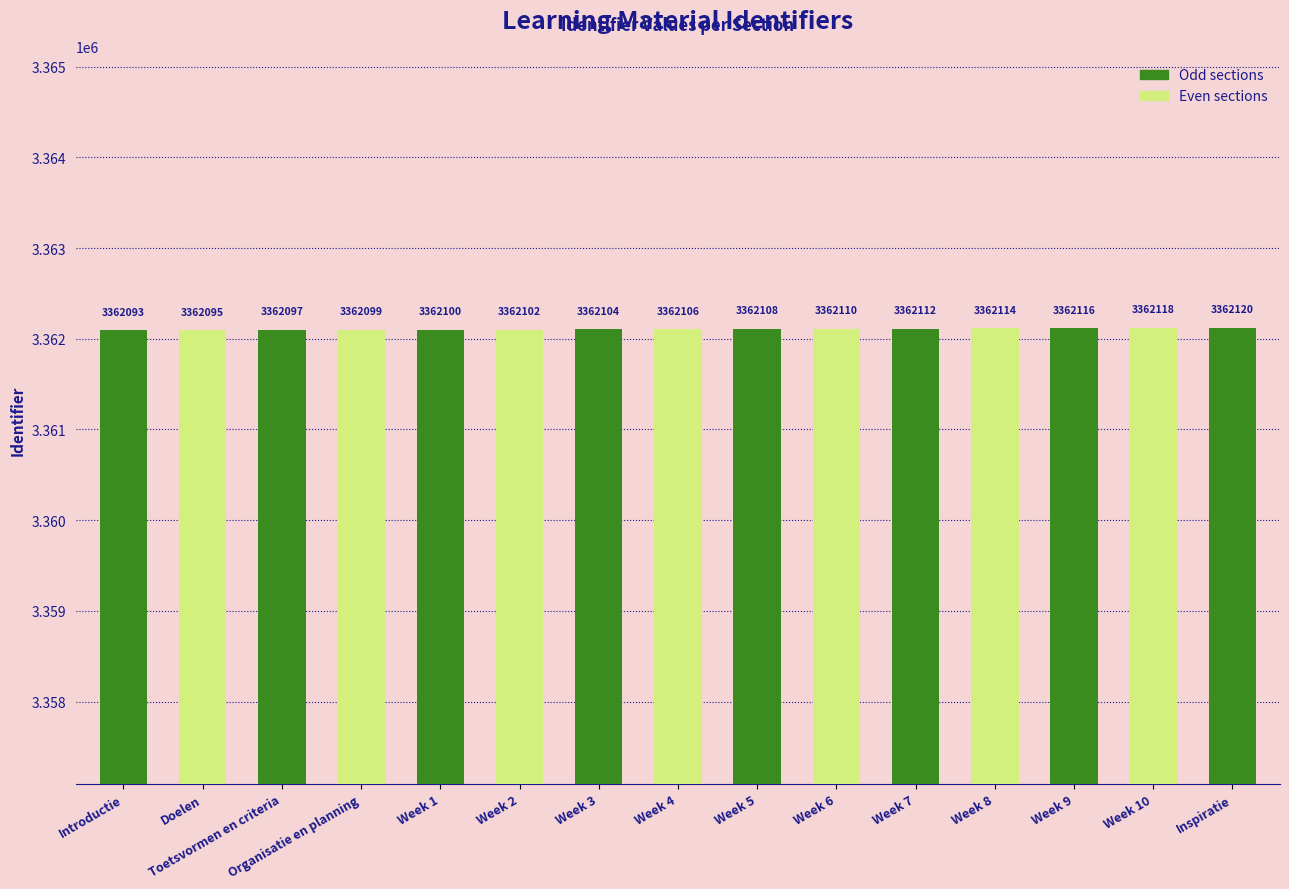

Is it true that the value at Week 5 is 698623?

False